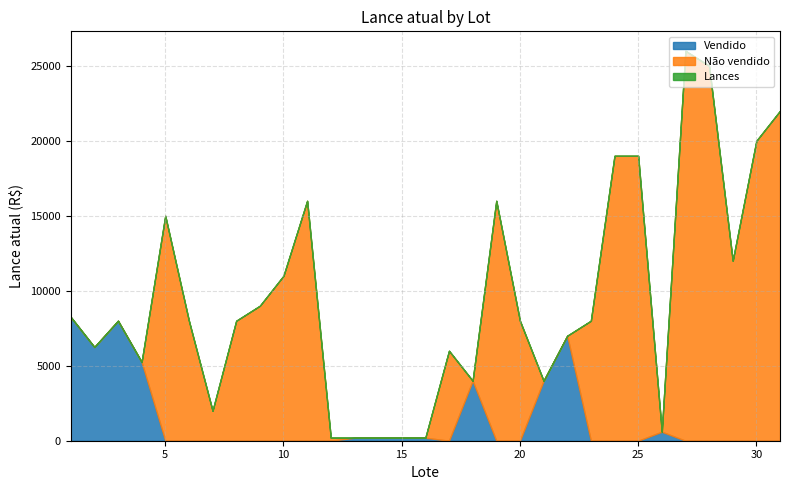

Which series has the widest spread of values?

Não vendido